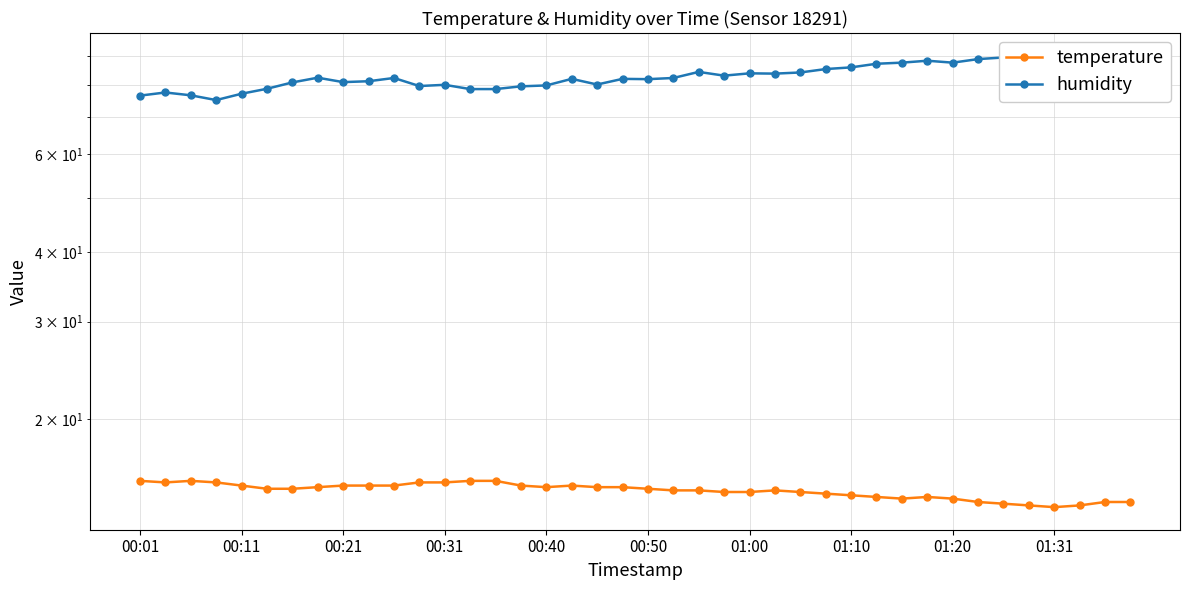

List the series in order of their peak value, highest first.

humidity, temperature